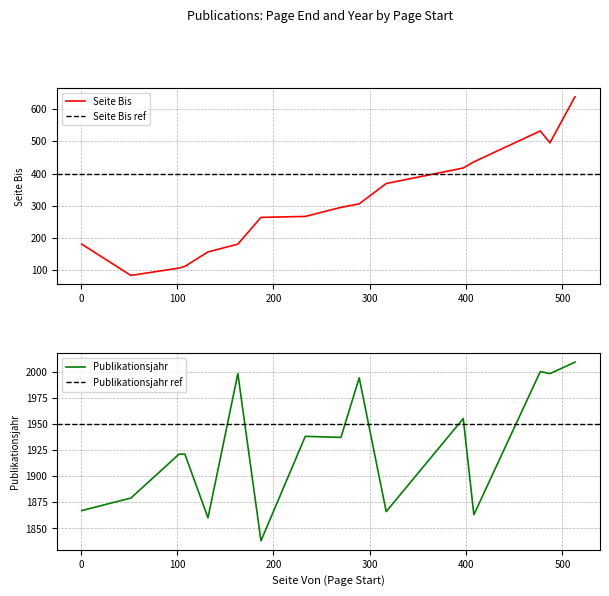

What value does the Seite Bis series have at 108, to the nearest 100?

100